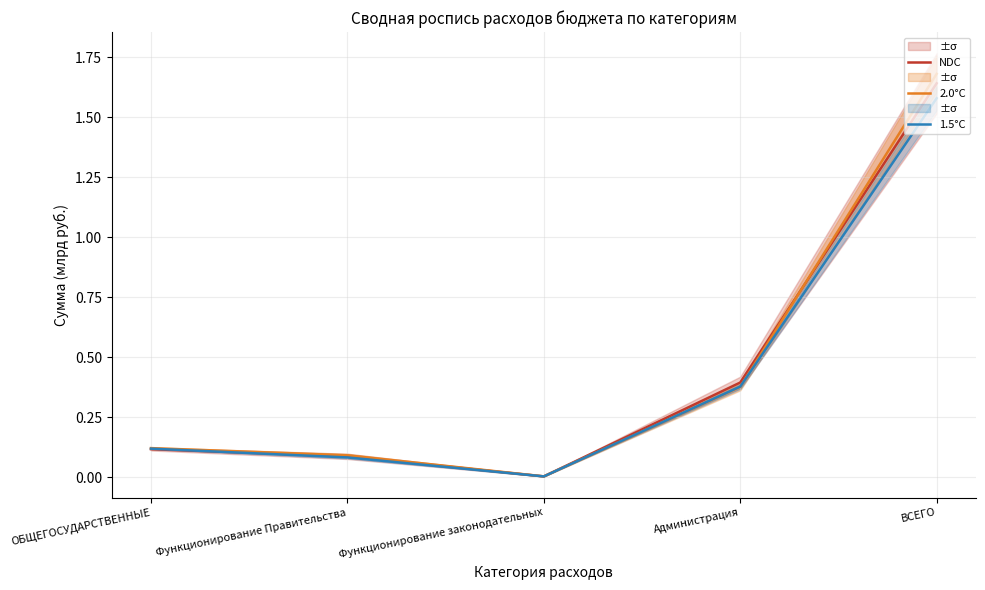

Rank the categories by 1.5°C value from highest to lowest.

ВСЕГО, Администрация, ОБЩЕГОСУДАРСТВЕННЫЕ, Функционирование Правительства, Функционирование законодательных